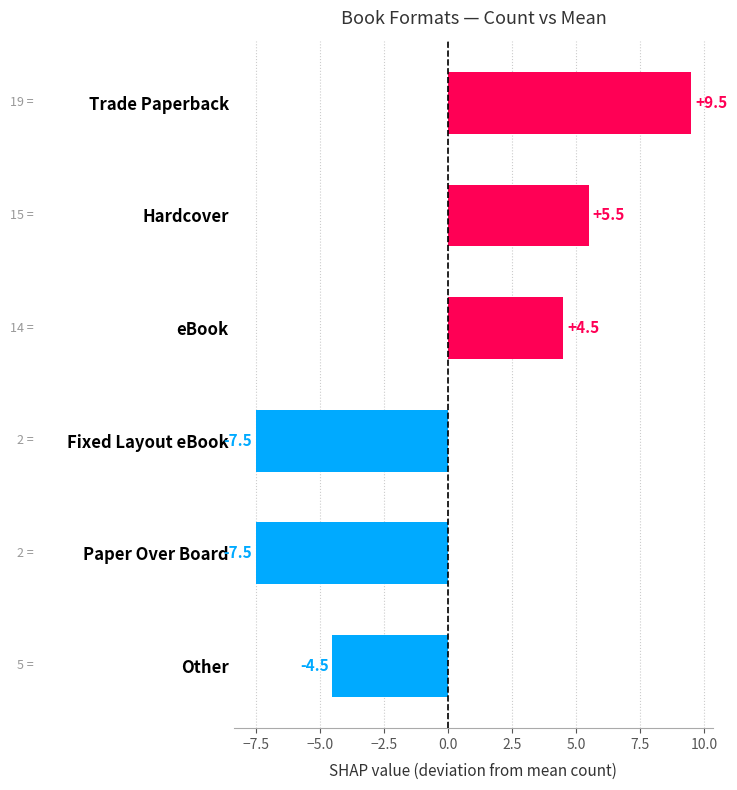

What is the change in value from eBook to Other?

-9.0